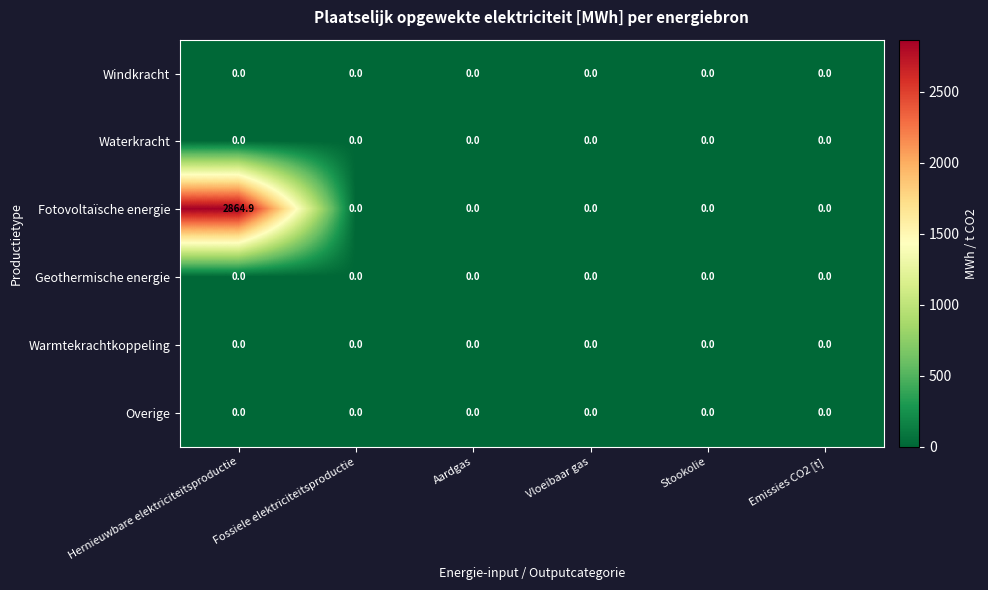

Which category has the highest value across all series?

Hernieuwbare elektriciteitsproductie